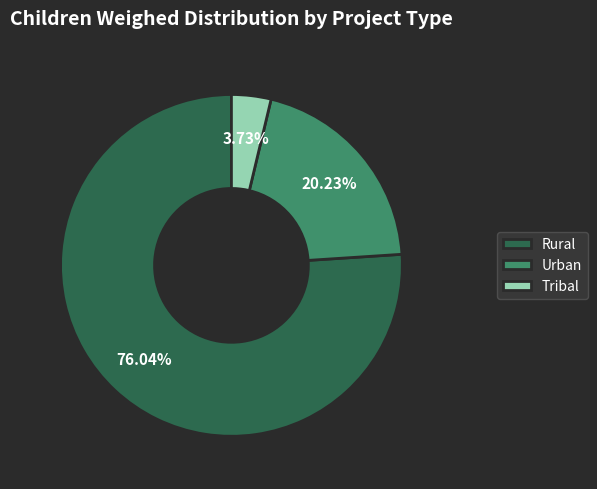

How many slices are in this pie chart?

3